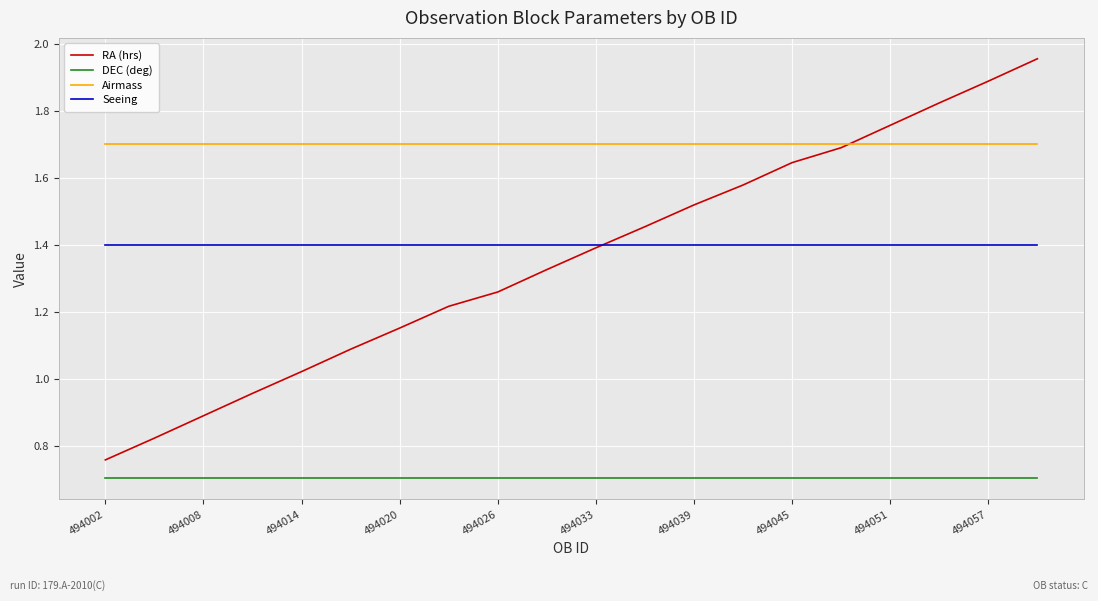

True or false: DEC (deg) and RA (hrs) cross at least once.

False